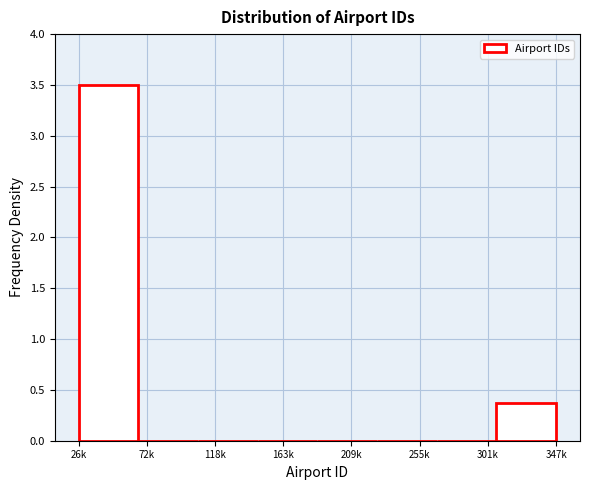

Reading left to right, what are all the values shown in this chart?

26k=3.5	72k=0.0	118k=0.0	163k=0.0	209k=0.0	255k=0.0	301k=0.0	347k=0.4